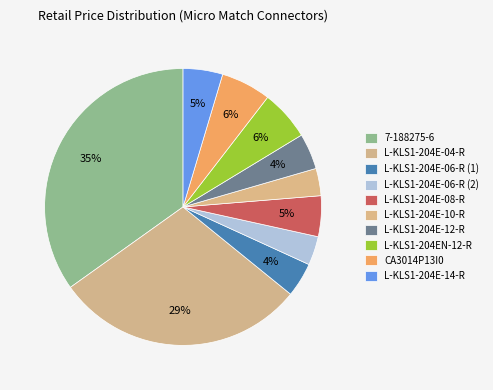

How many segments does this pie chart have?

10